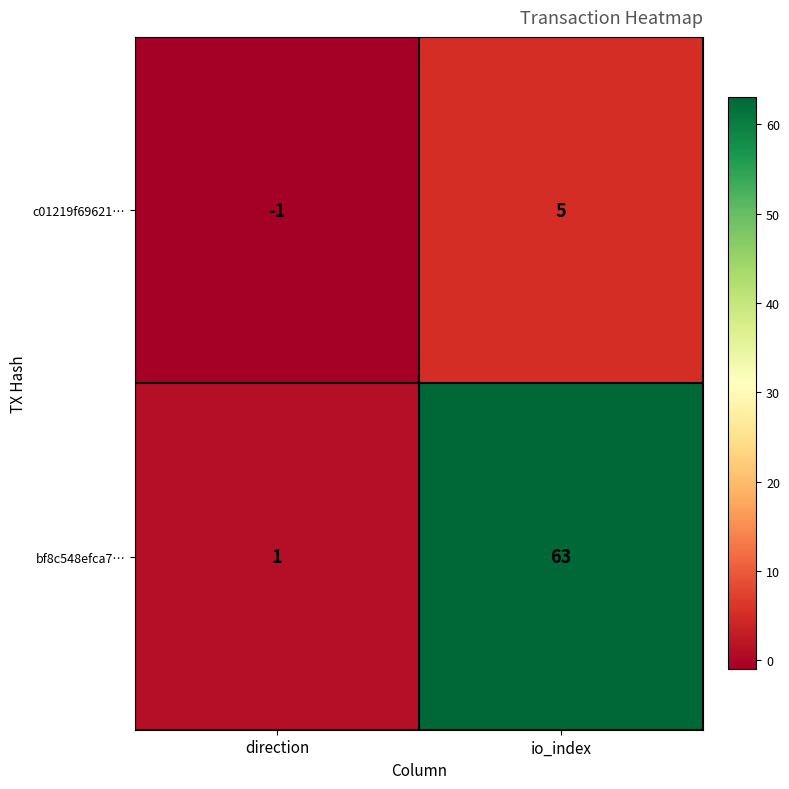

What is the sum of the c01219f69621… values at io_index and direction?

4